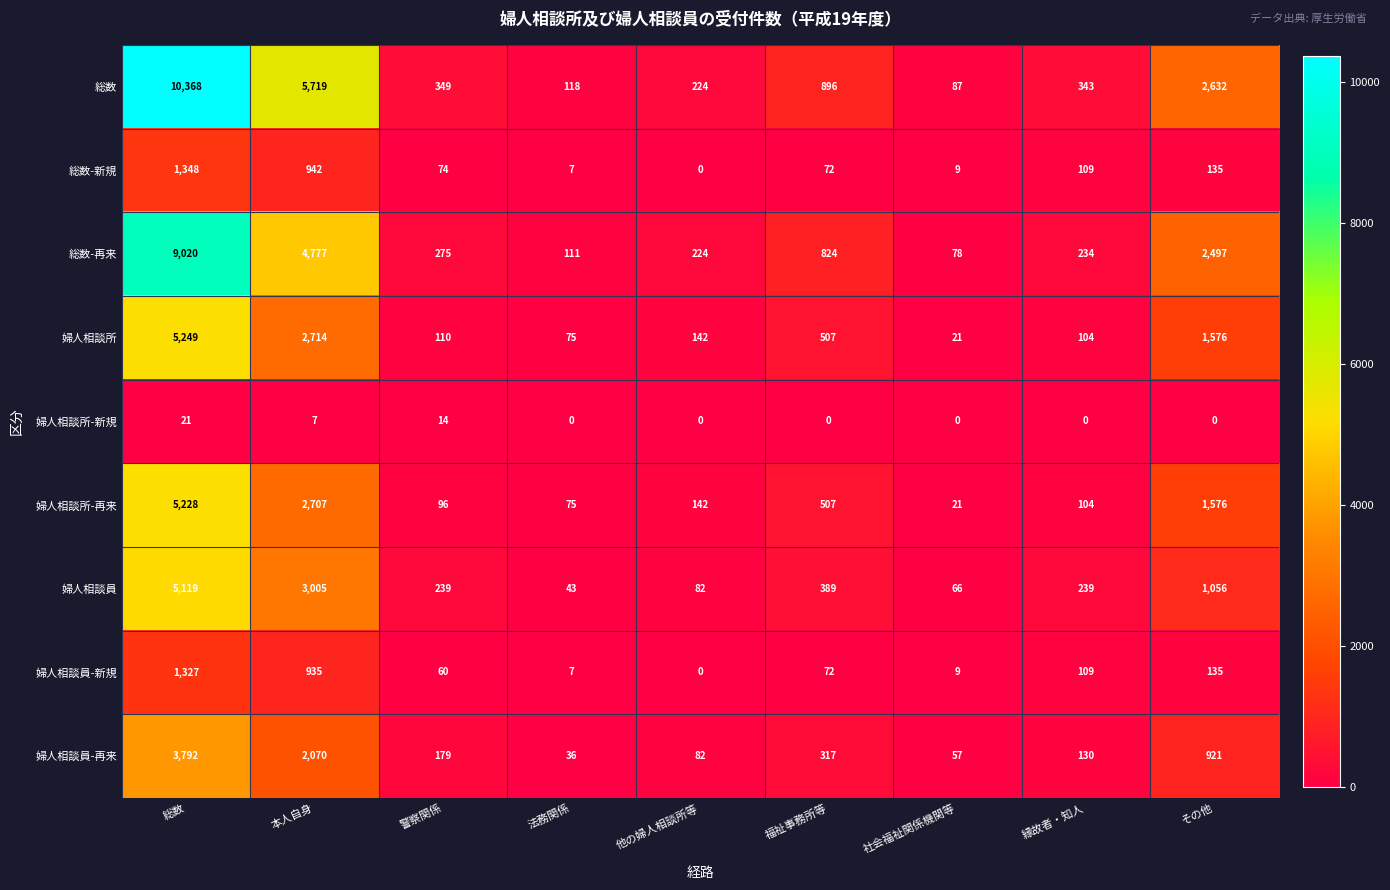

How many categories are shown in the chart?

9